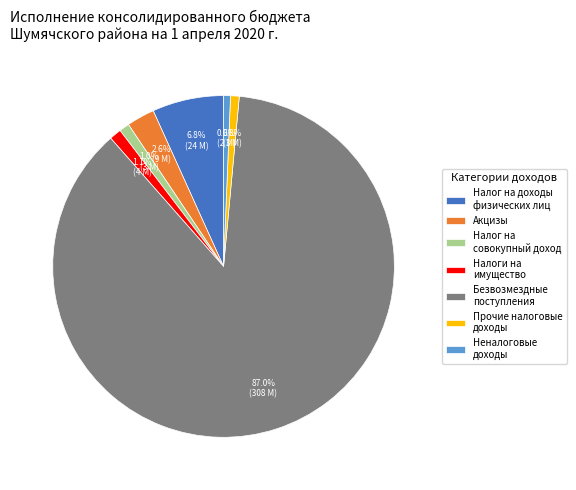

Which slice is the largest?

Безвозмездные поступления